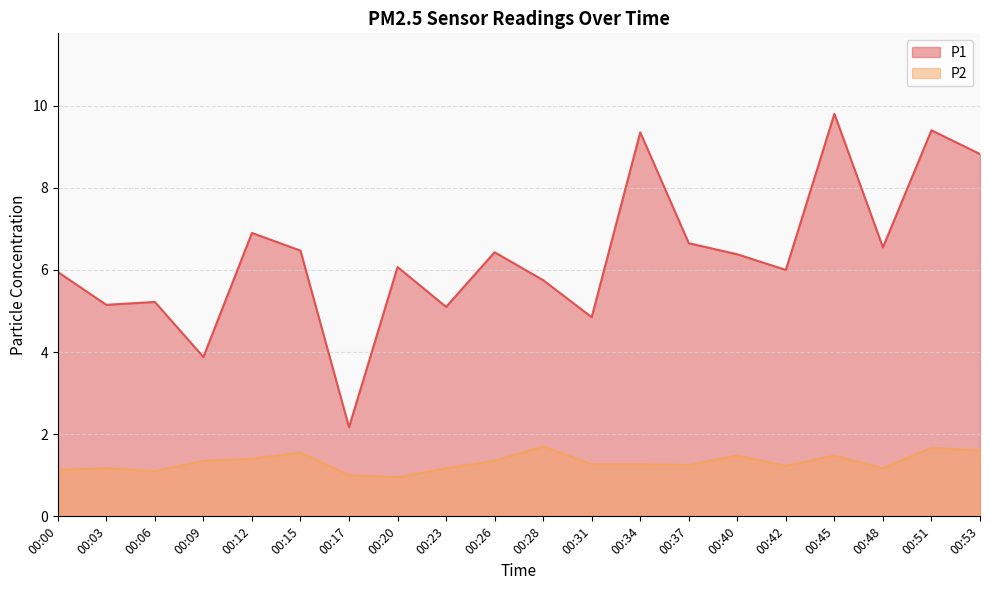

What is the difference between the highest and lowest values at 00:51?

7.7